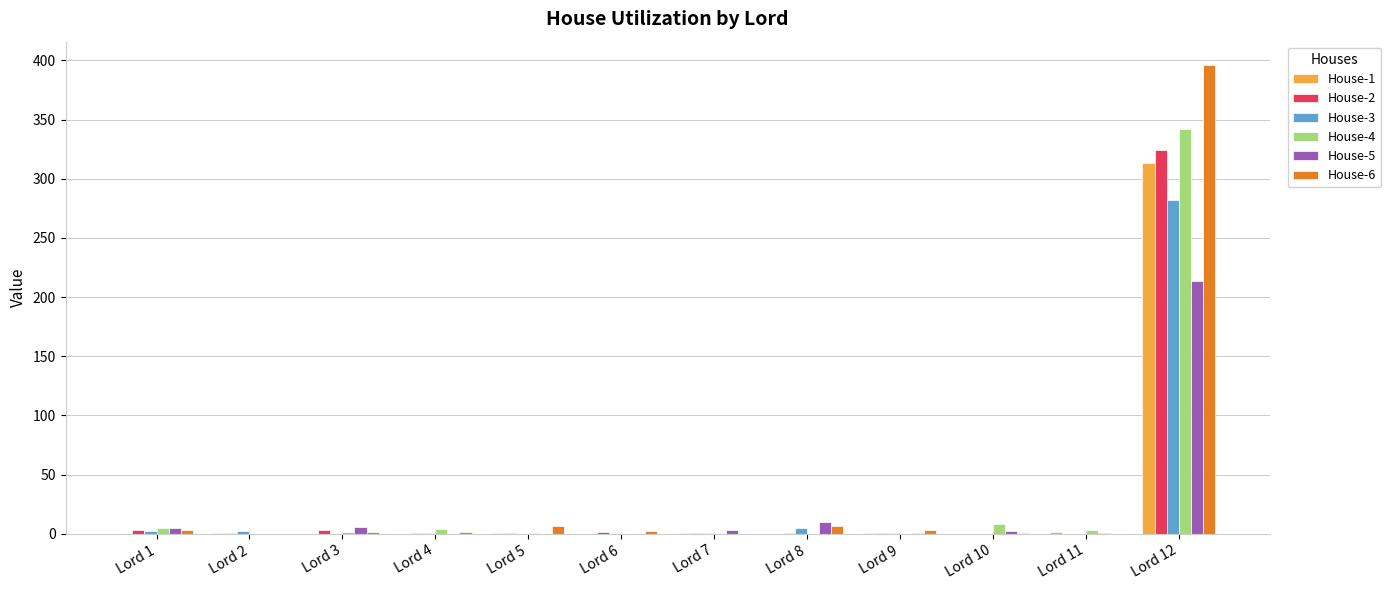

Is the value of House-4 at Lord 12 greater than the value of House-3 at Lord 6?

Yes